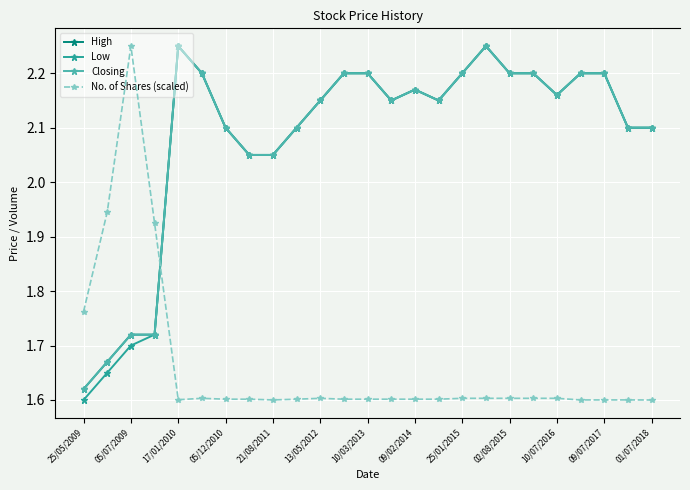

At how many categories does at least one series exceed 1?

25